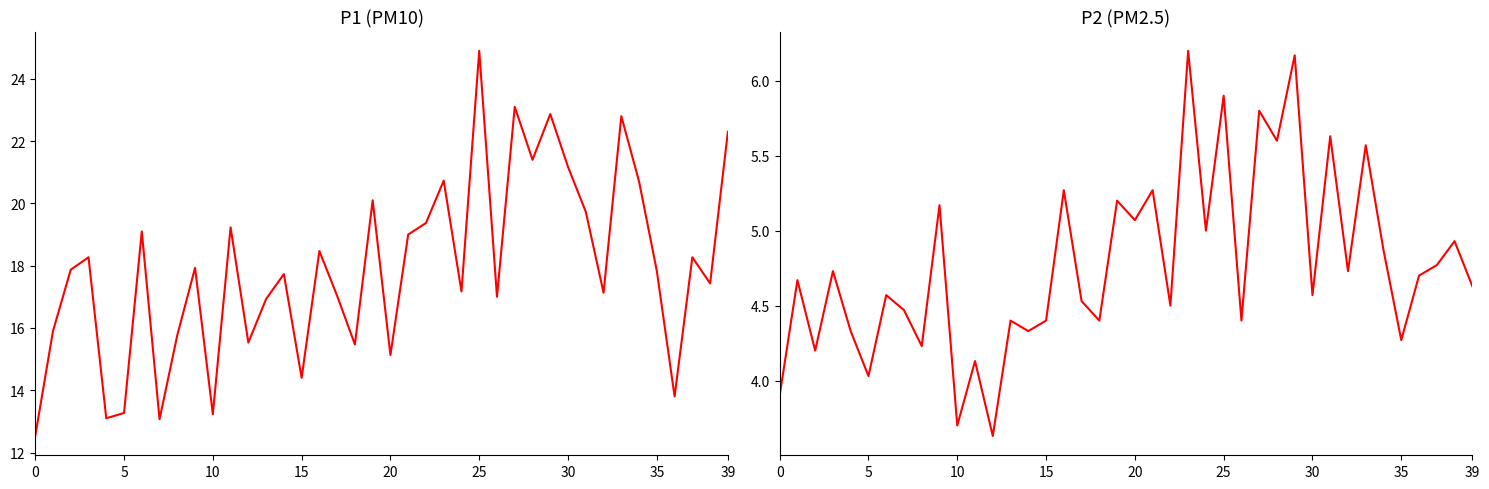

Is the value of P2 at 5 greater than the value of P1 at 13?

No